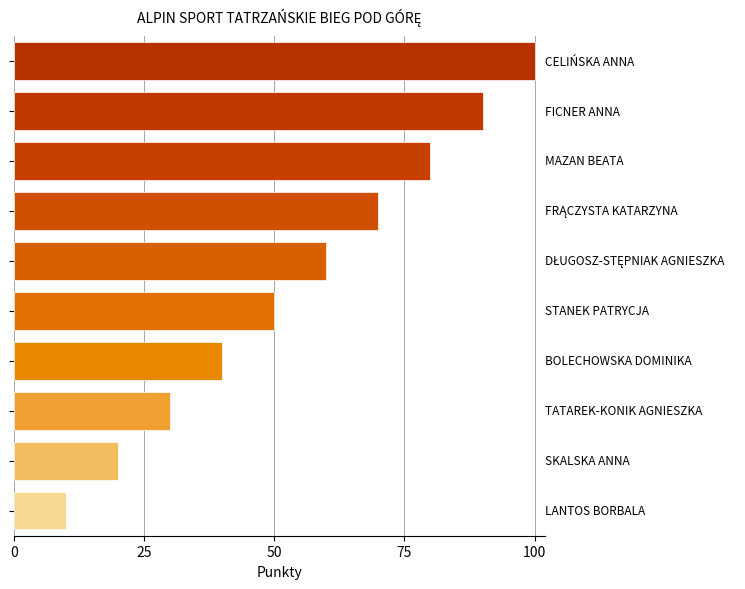

What is the smallest value displayed?

10